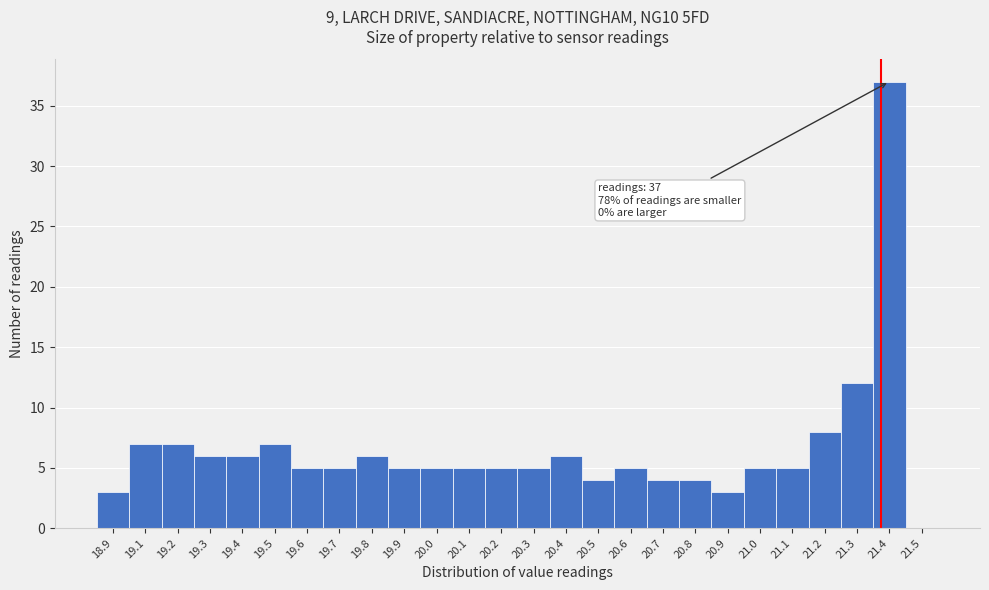

Reading left to right, list all the values displayed in this chart.

18.9=3	19.1=7	19.2=7	19.3=6	19.4=6	19.5=7	19.6=5	19.7=5	19.8=6	19.9=5	20.0=5	20.1=5	20.2=5	20.3=5	20.4=6	20.5=4	20.6=5	20.7=4	20.8=4	20.9=3	21.0=5	21.1=5	21.2=8	21.3=12	21.4=37	21.5=0